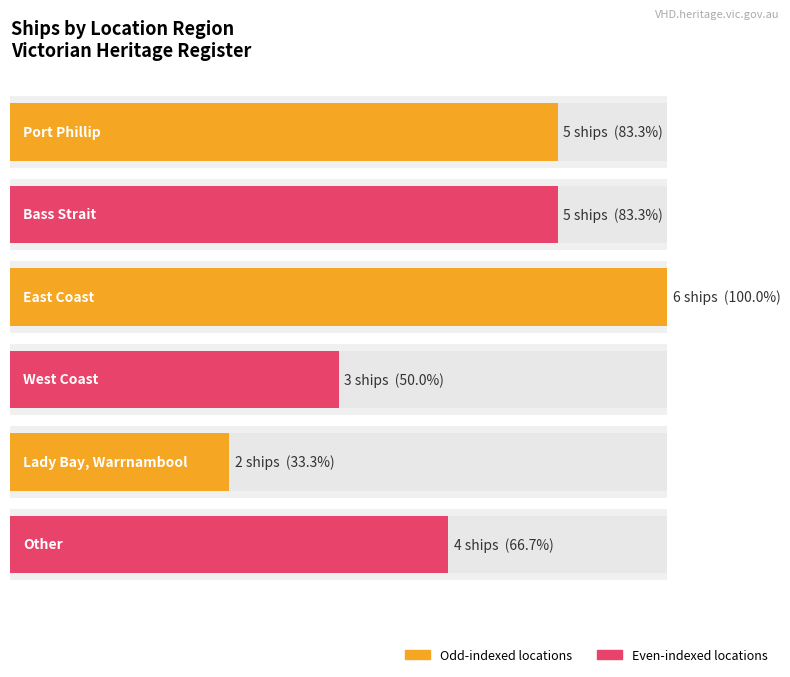

Reading left to right, extract all data points from this chart.

Port Phillip=5	Bass Strait=5	East Coast=6	West Coast=3	Lady Bay, Warrnambool=2	Other=4